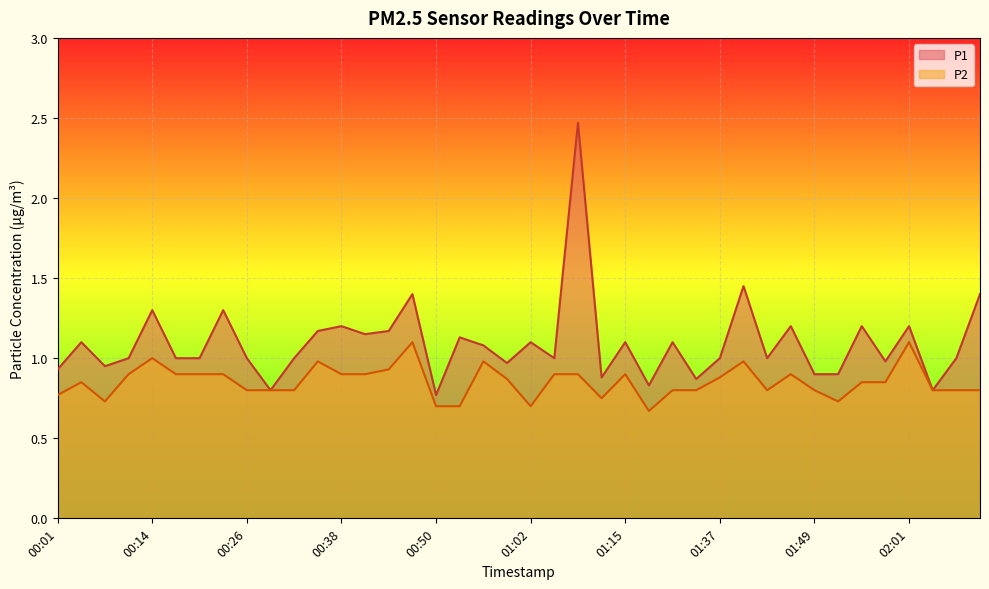

What is the label of the 24th point from the right?

00:50